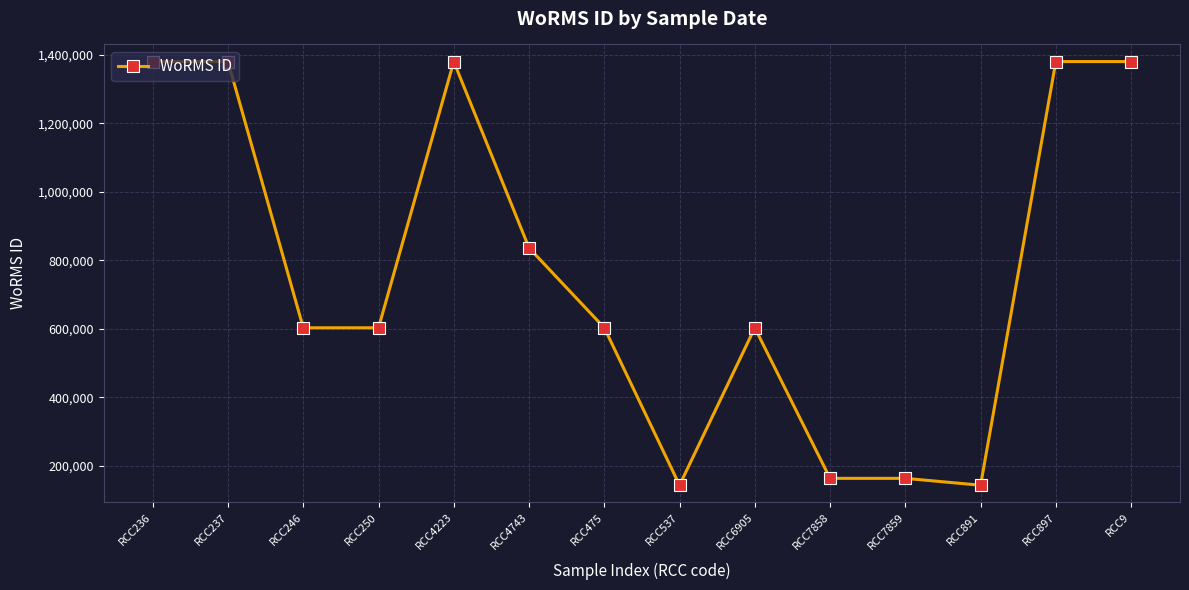

What is the difference between the values at RCC475 and RCC9?

776973